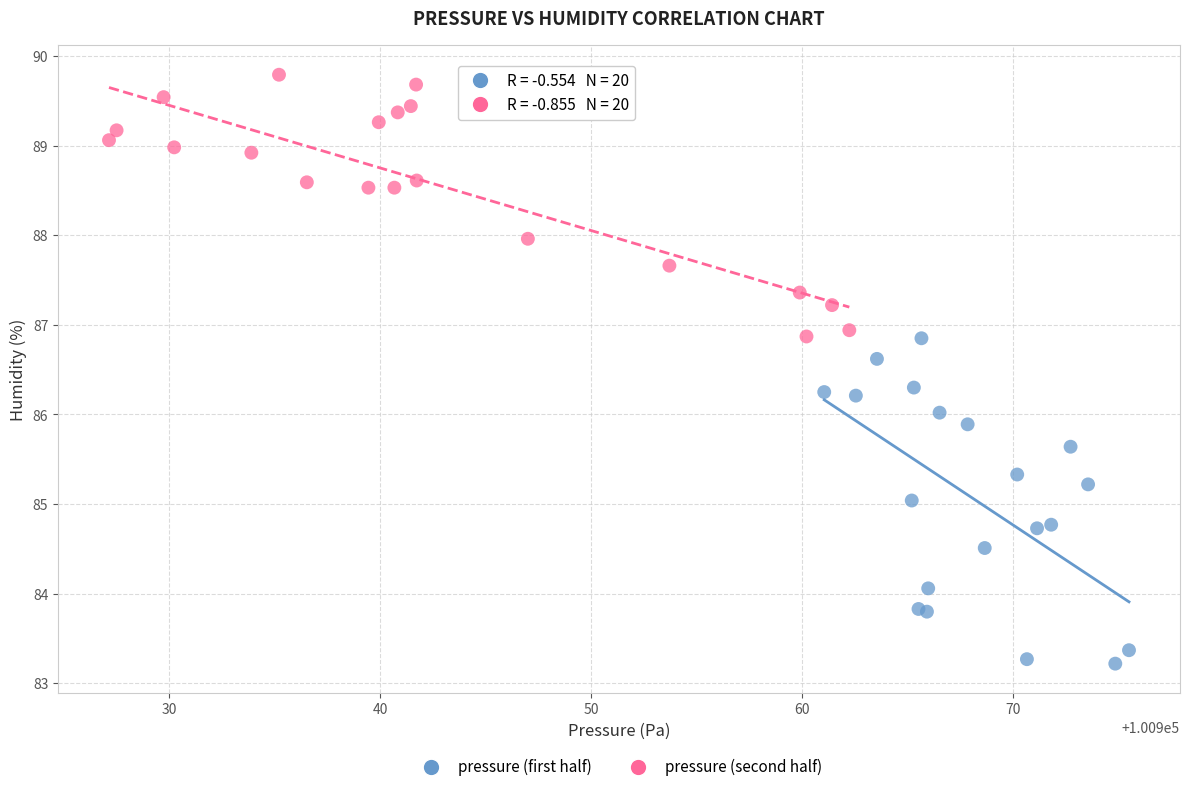

Which series reaches the minimum Y coordinate?

pressure (first half)